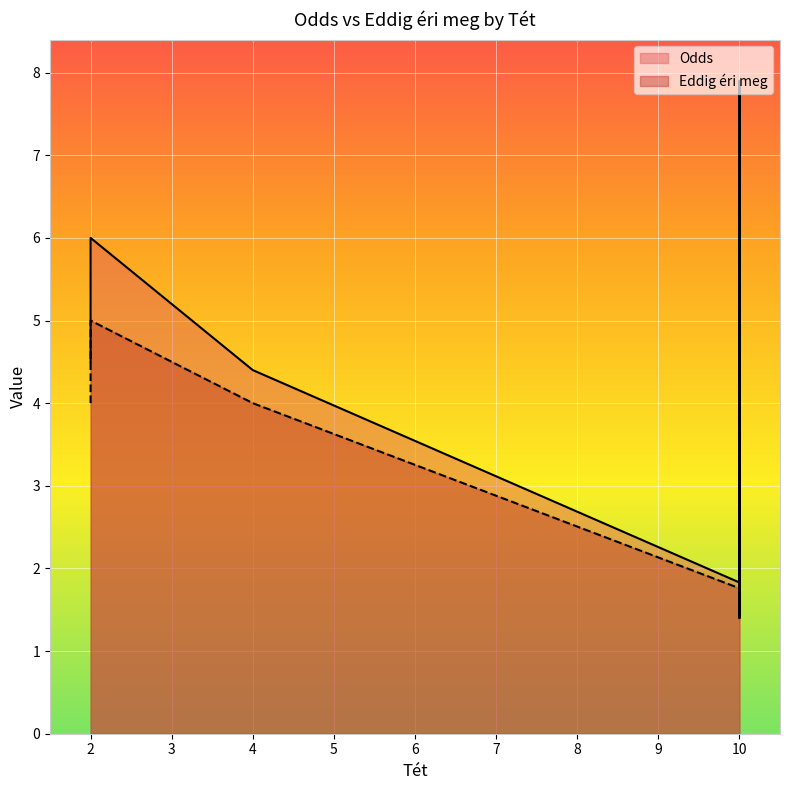

List the series in order of their overall mean, lowest first.

Eddig éri meg, Odds